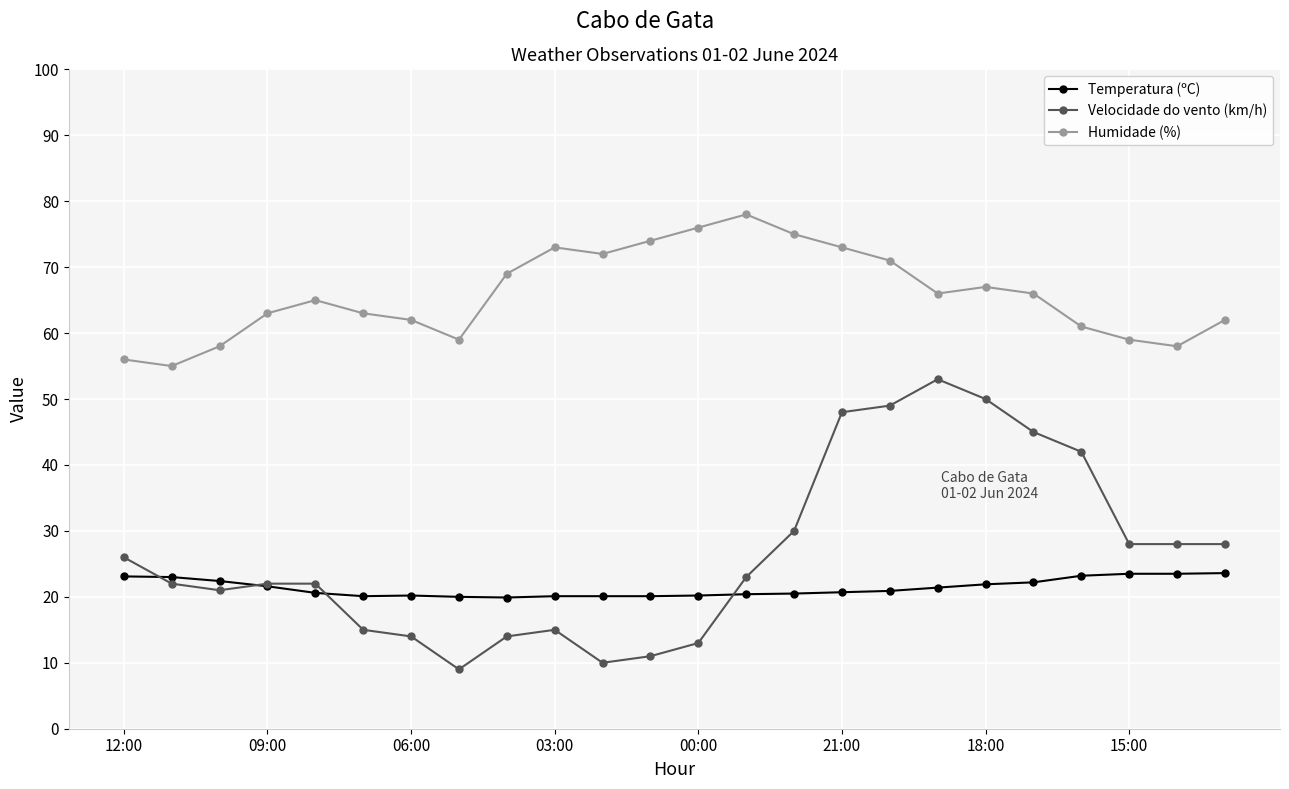

Which series has the largest range (max minus min)?

Velocidade do vento (km/h)